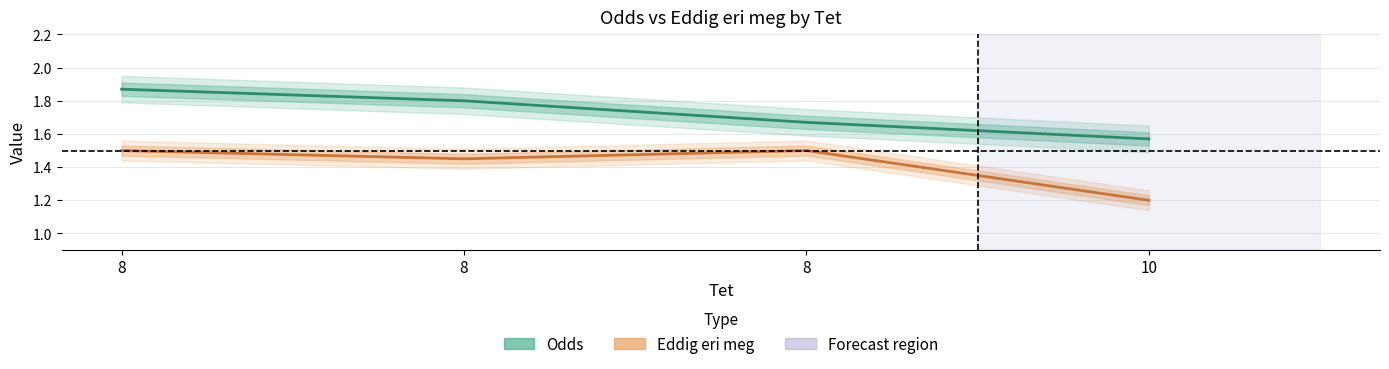

What is the difference between the maximum and minimum values in the Odds series?

0.3